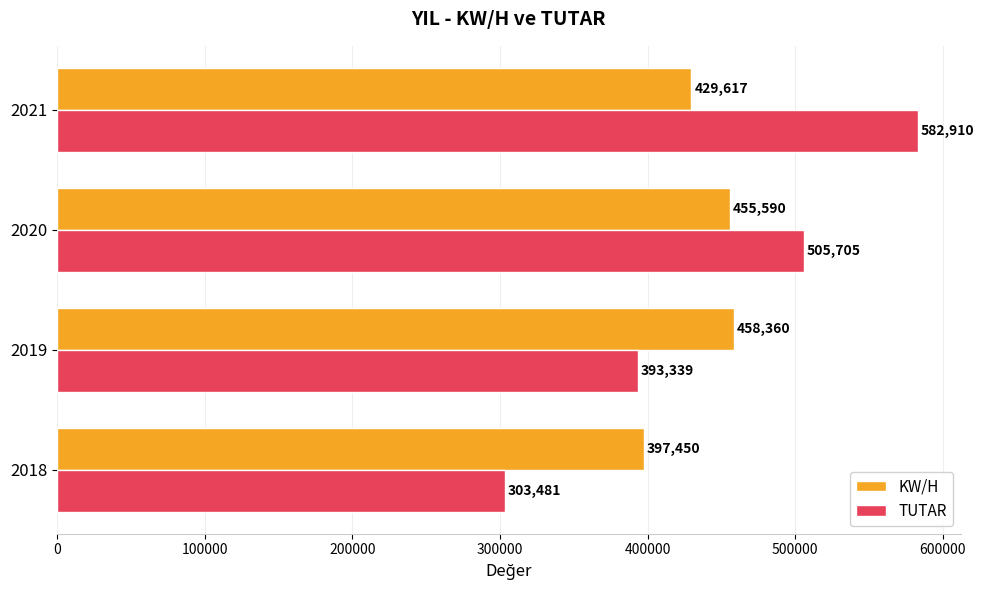

At which label does KW/H reach its peak?

2019